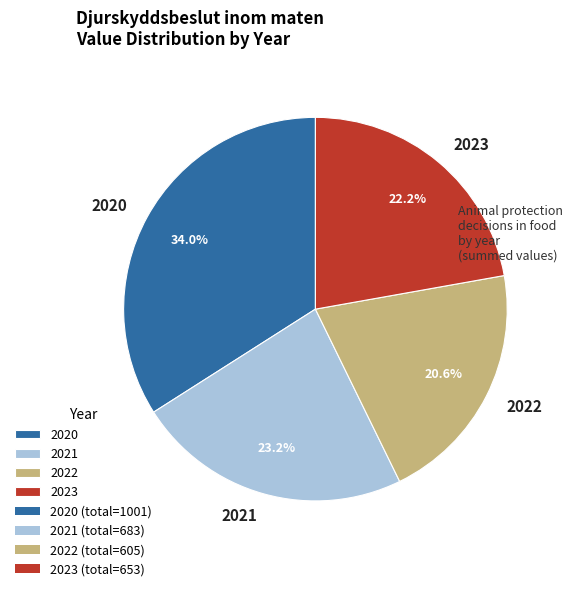

What is the smallest slice in the pie chart?

2022